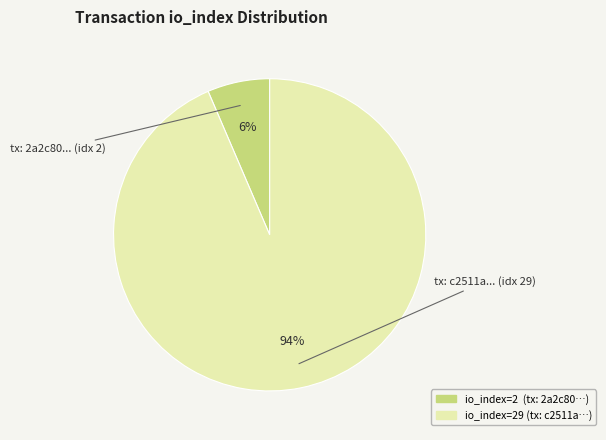

To the nearest percent, what is the average slice percentage?

50%